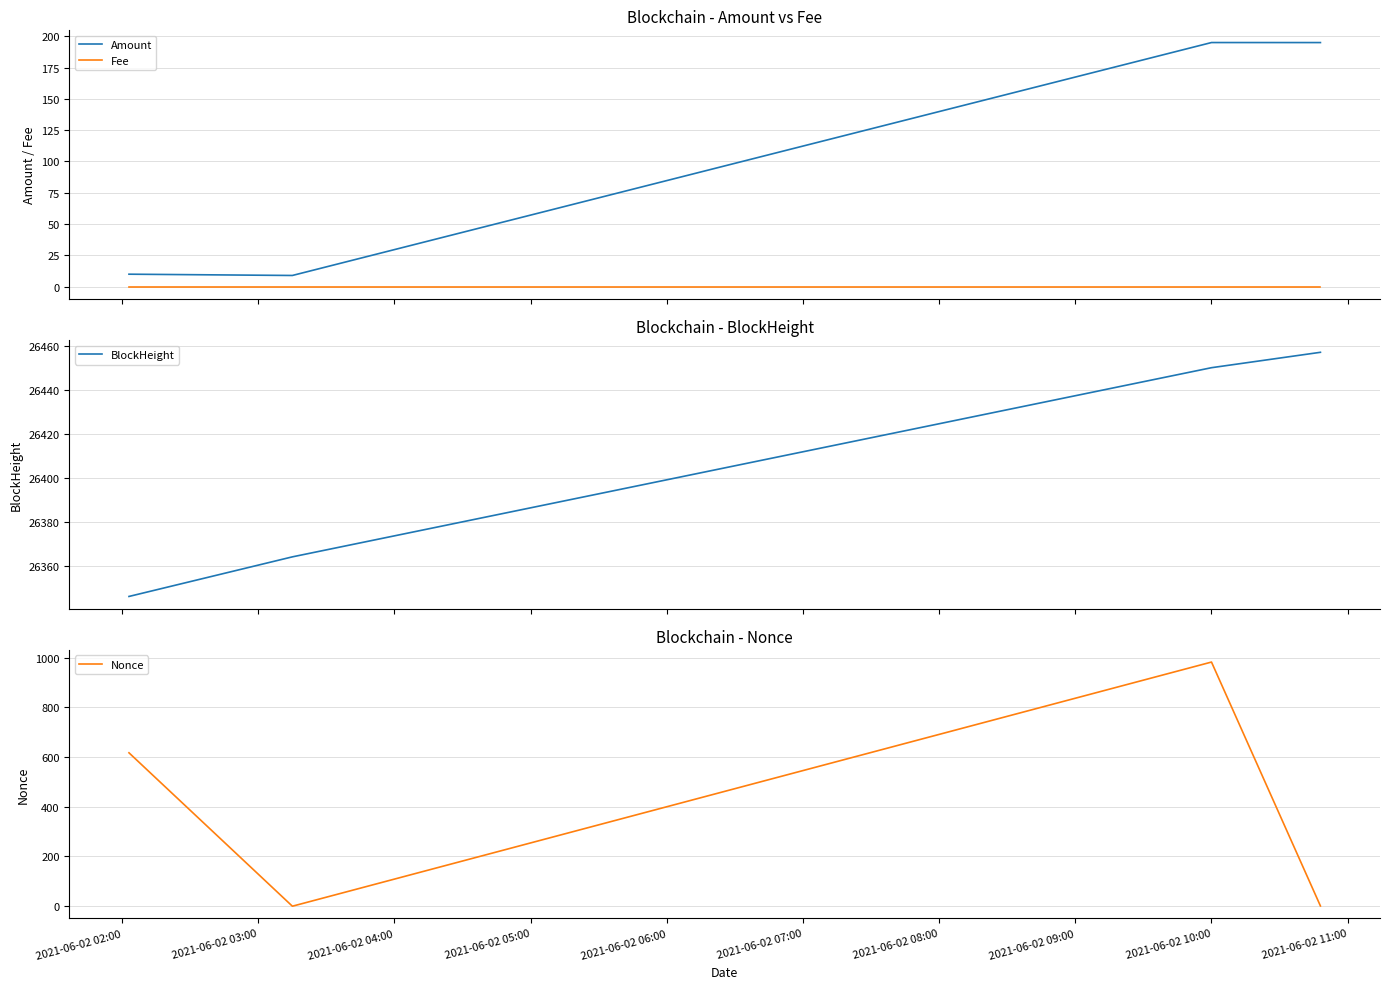

What is the sum of all BlockHeight values?

105617